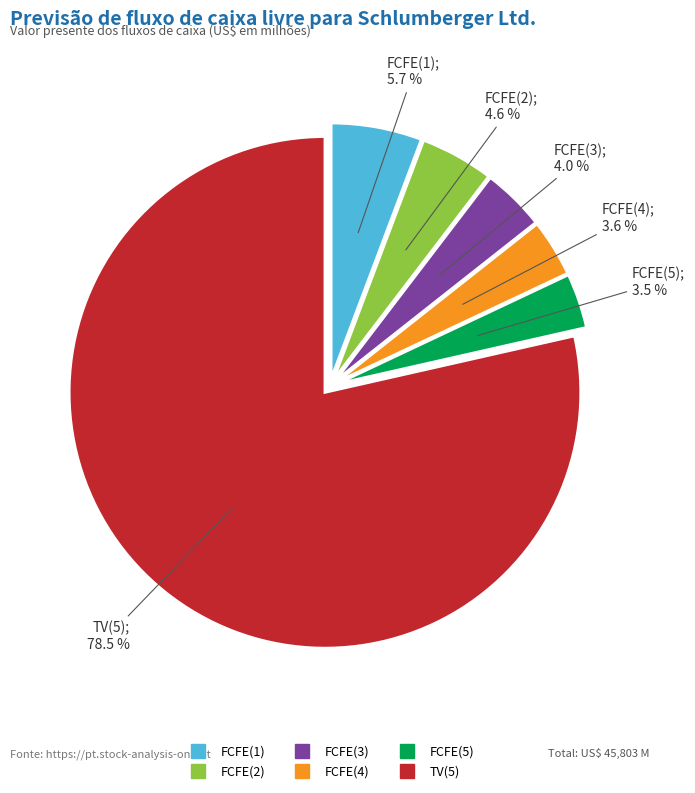

To the nearest percent, what is the average slice percentage?

17%